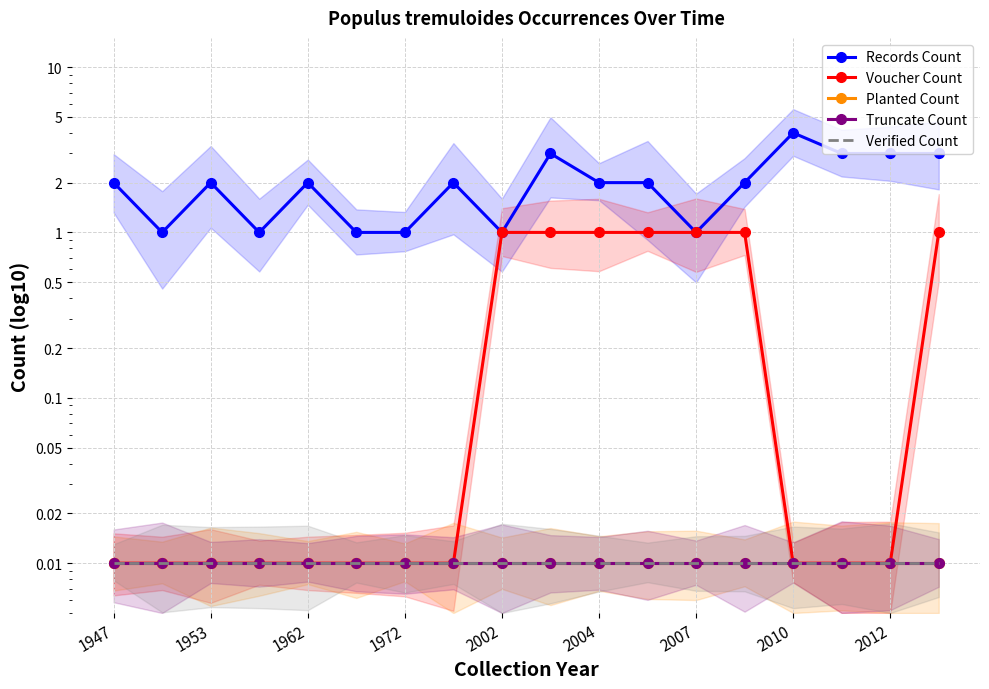

Between 2010 and 15, which series saw the biggest shift?

Records Count